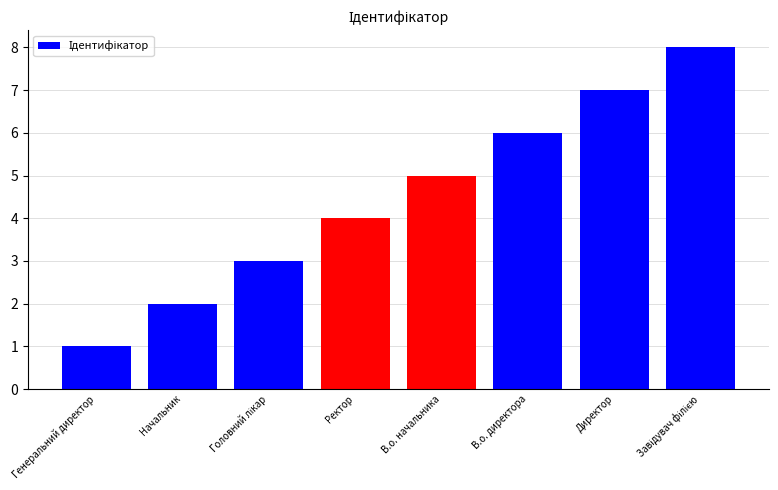

What is the difference between the values at В.о. начальника and Ректор?

1